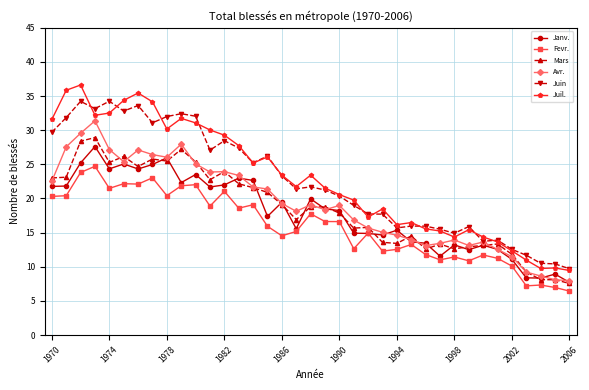

What is the greatest value displayed?

36.6